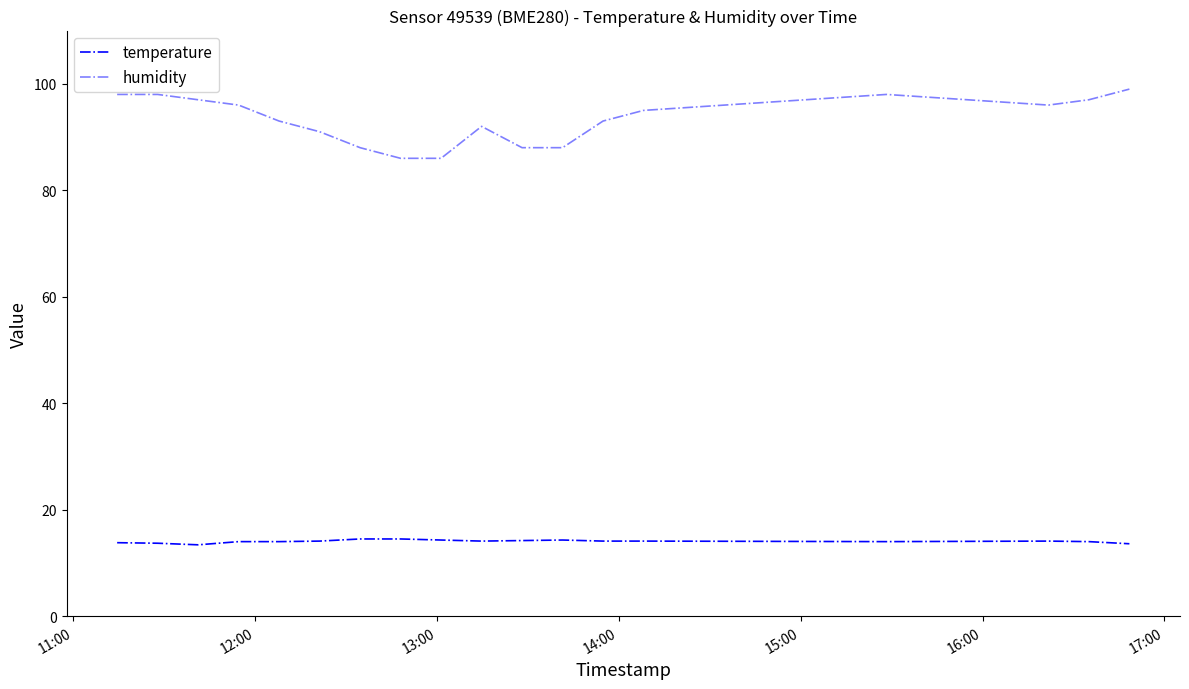

At which label does humidity first exceed 95?

11:00